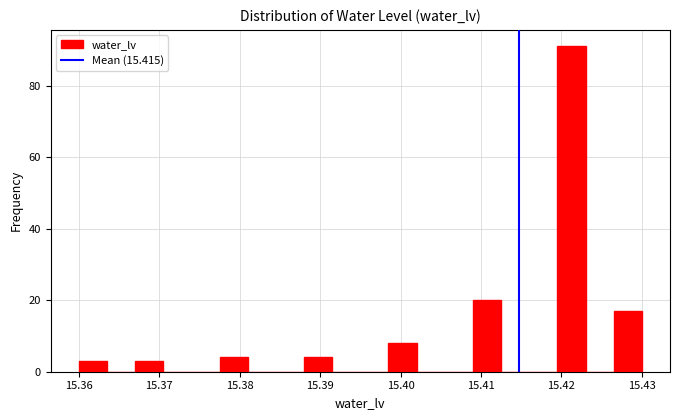

Around what value on the x-axis is the tallest bar? Give the approximate position of its centre, as read against the axis.

15.421